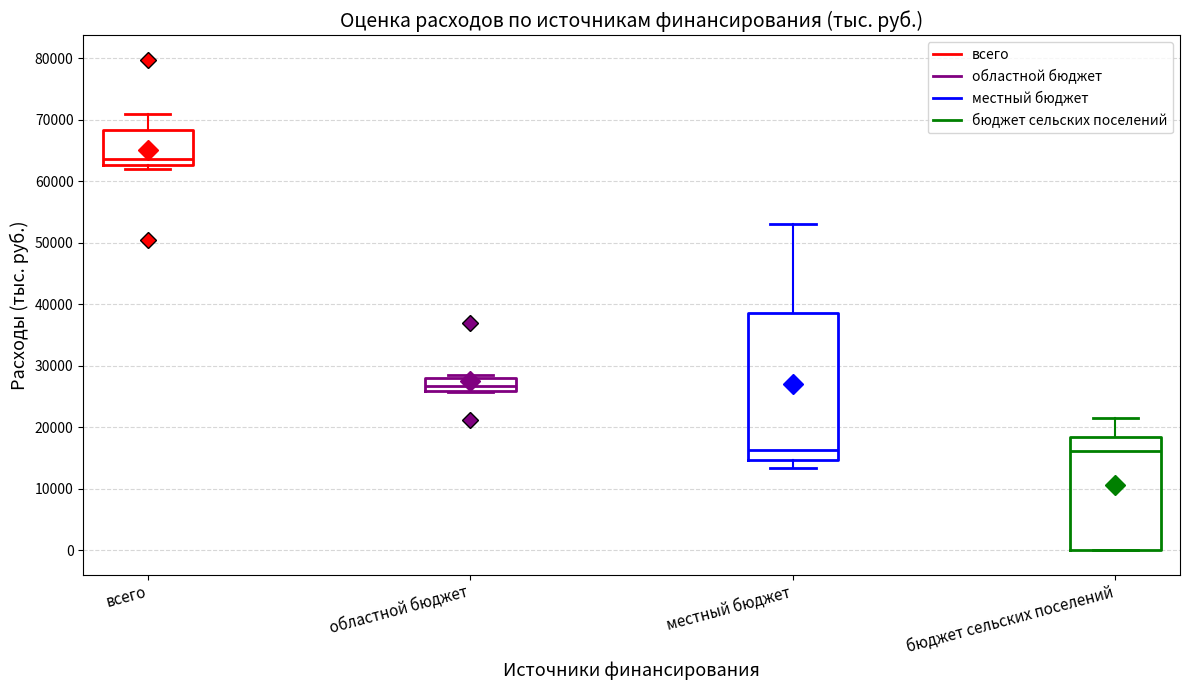

Reading left to right, transcribe this box plot: for each box, give where its median line is, the range the box spans, and where its two whiskers end, as read against the y-axis. The values are not printed on the chart, so give them approximately, as read against the axis.

всего: median 64000, box 63000 to 68000, whiskers 62000 to 71000
областной бюджет: median 27000, box 26000 to 28000, whiskers 26000 to 28000 (just above the box's upper edge)
местный бюджет: median 16000, box 15000 to 39000, whiskers 13000 to 53000
бюджет сельских поселений: median 16000, box 0 to 18000, whiskers 0 to 21000